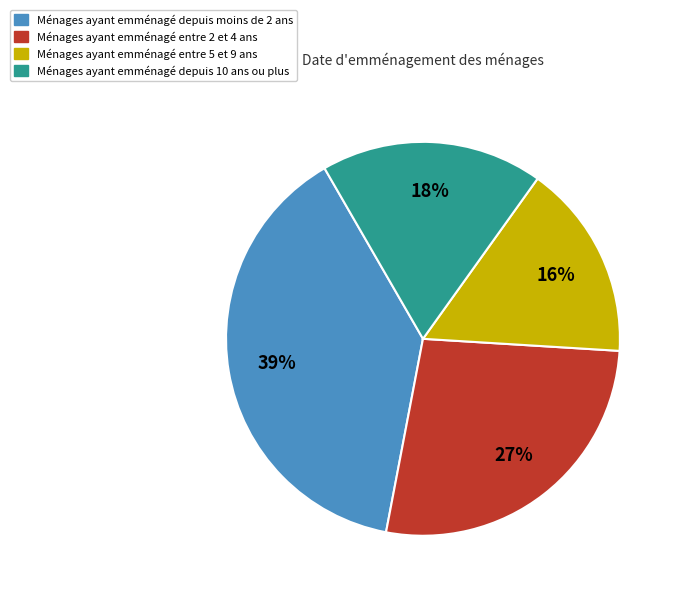

How many segments does this pie chart have?

4